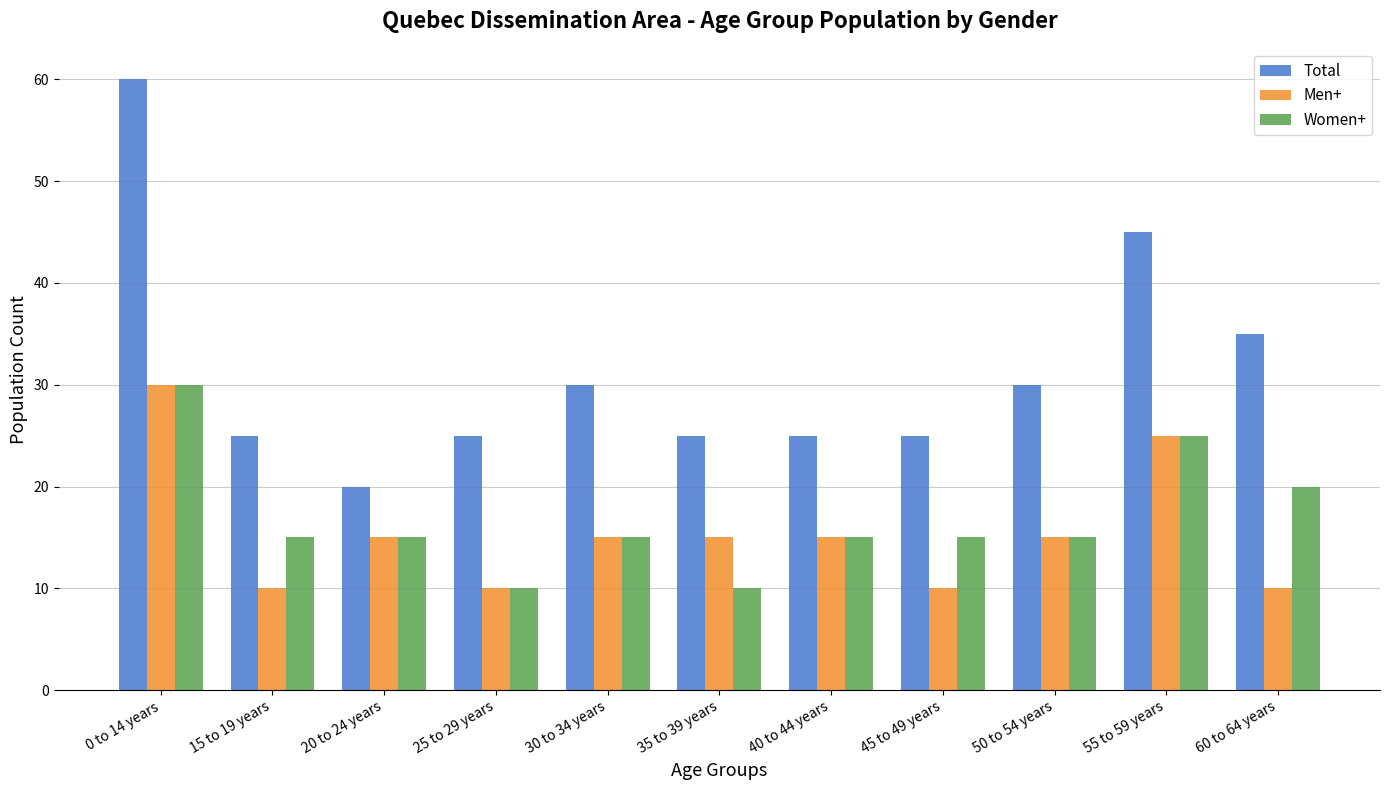

What is the spread (max minus min) of values at 50 to 54 years?

15